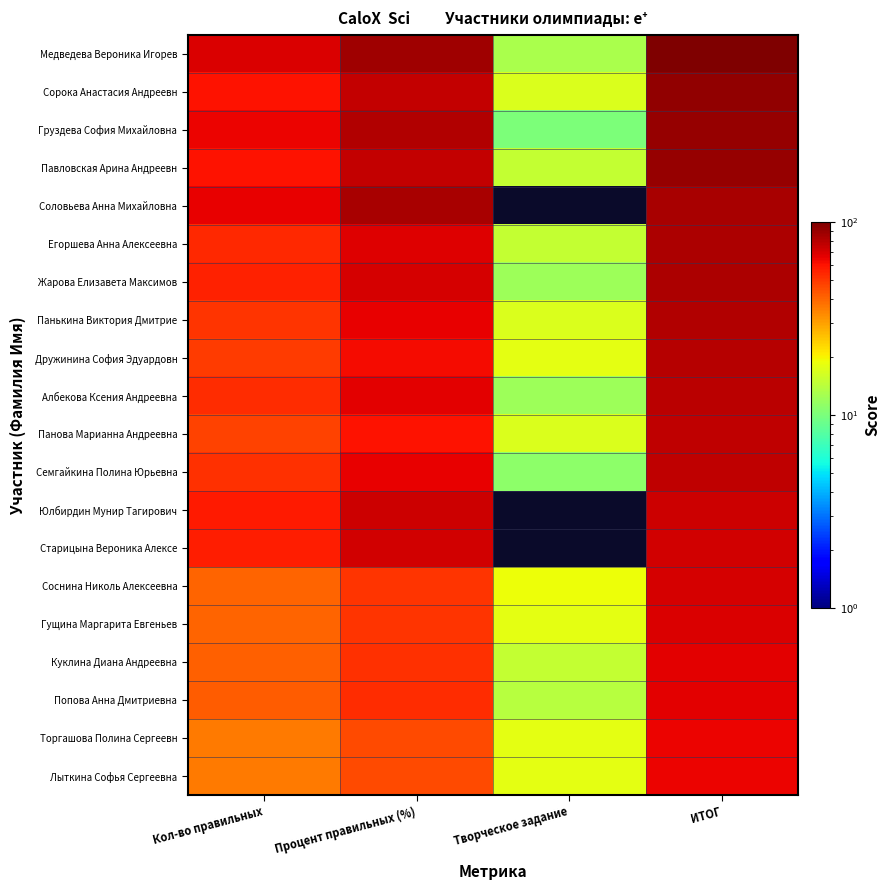

Between ИТОГ and Процент правильных (%), which is larger?

ИТОГ